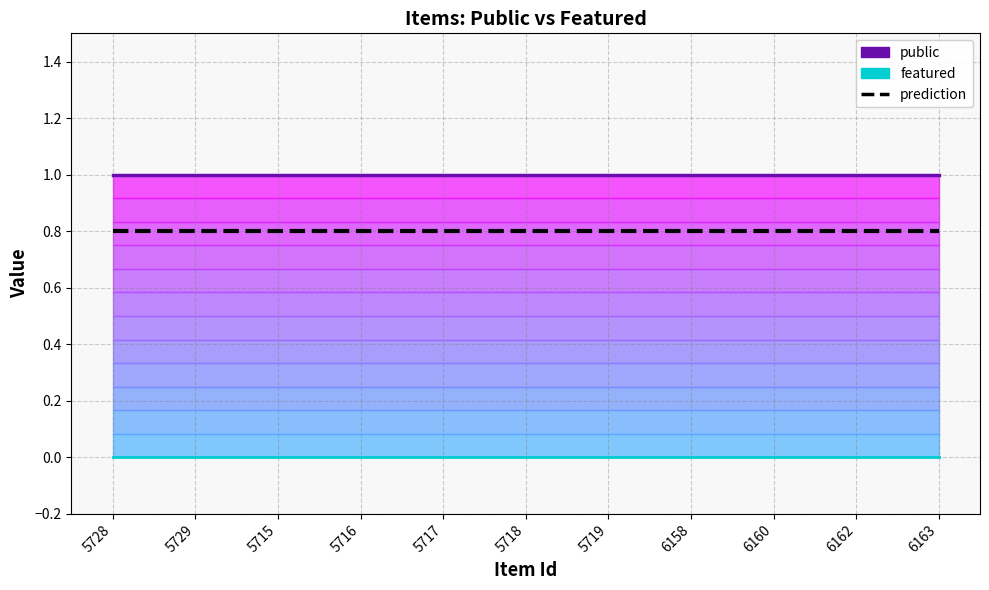

Rank the series by their maximum value, from highest to lowest.

public, prediction (dashed), featured